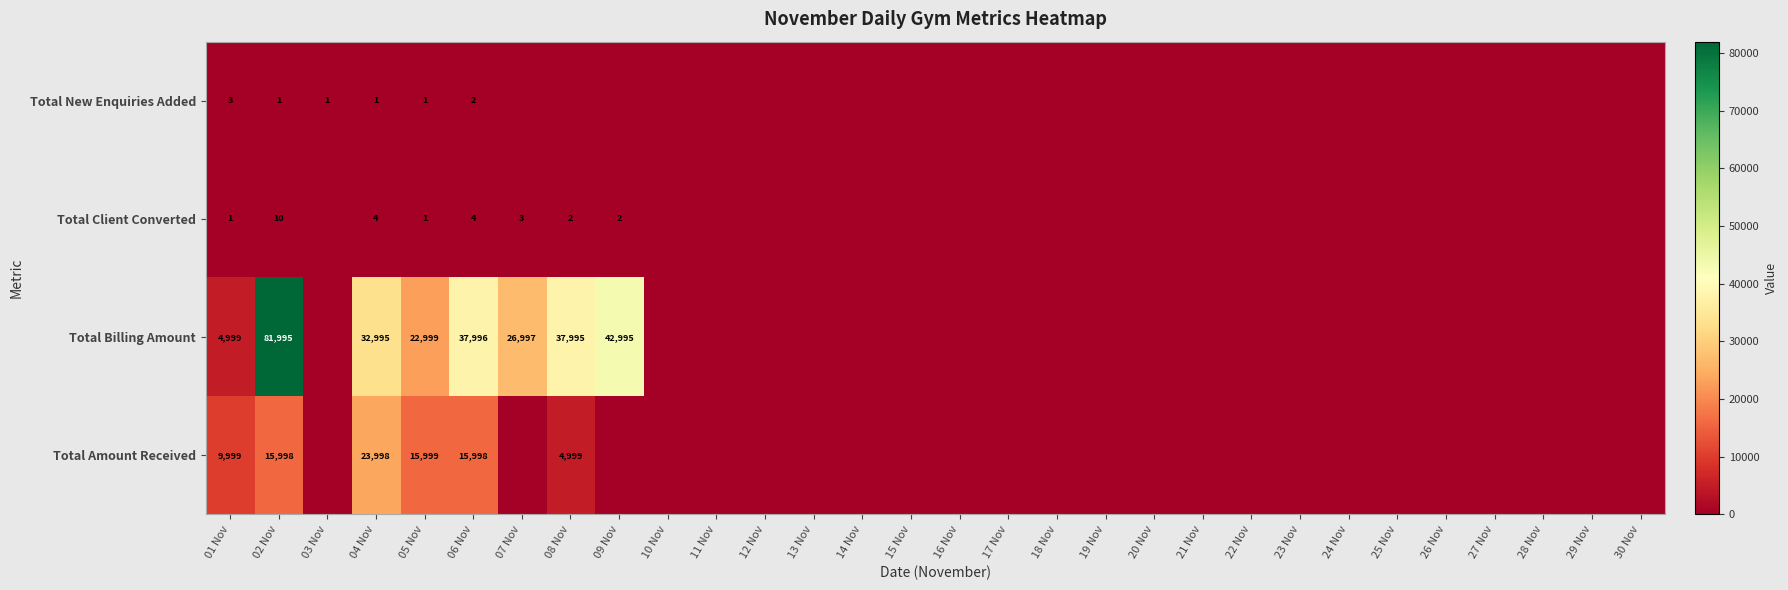

The Total Billing Amount series shows 81995 at 02 Nov. True or false?

True